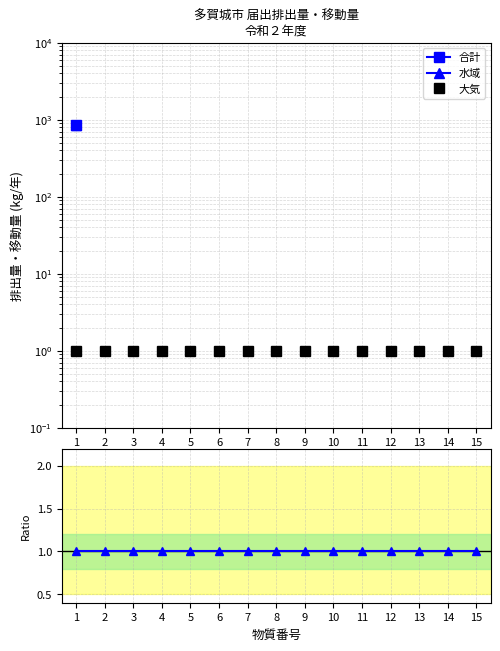

At which category is the sum across all series the highest?

1